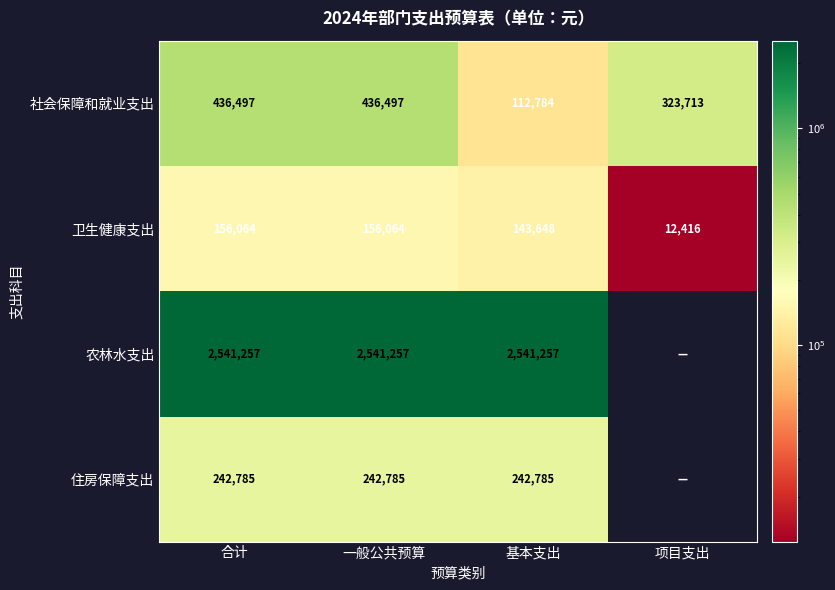

What is the total value across all series at 基本支出?

3040474